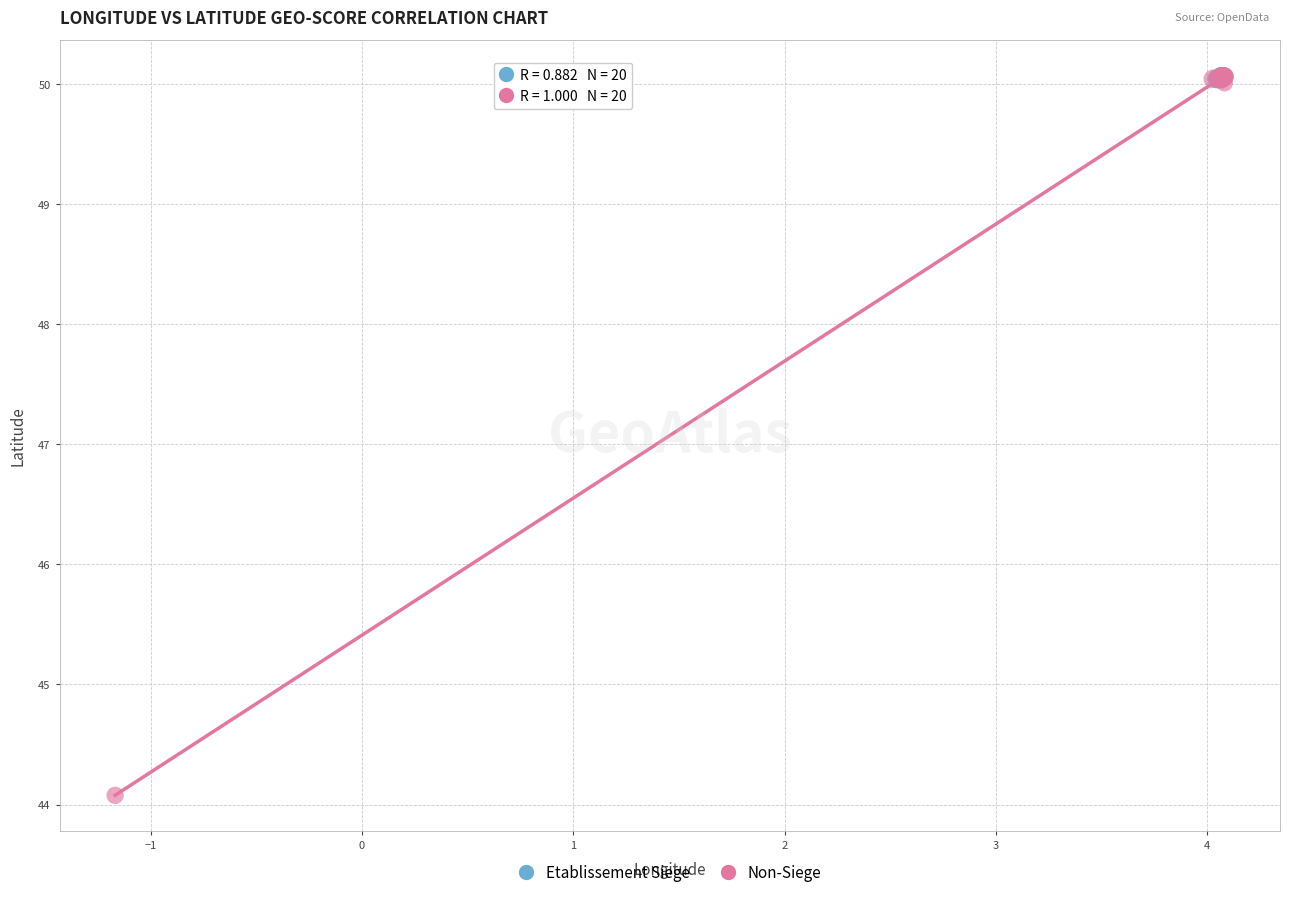

Which series has the largest Y range (max minus min)?

Non-Siege